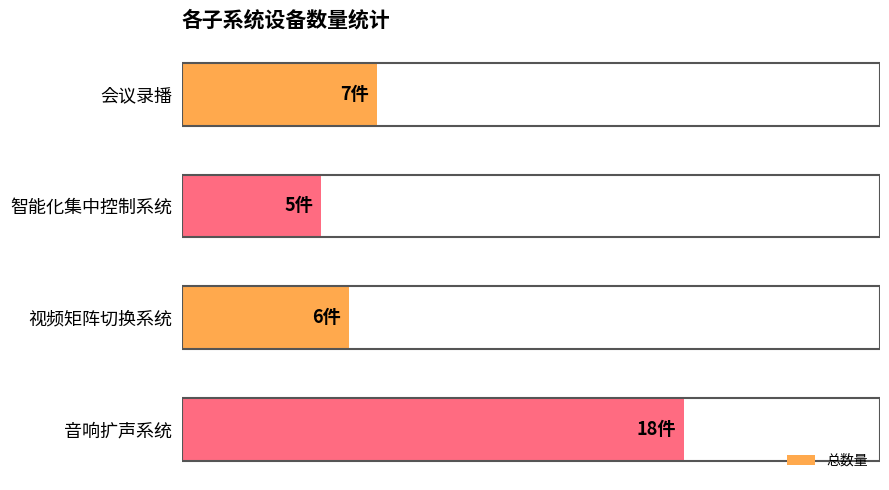

Rank the categories by value from lowest to highest.

智能化集中控制系统, 视频矩阵切换系统, 会议录播, 音响扩声系统